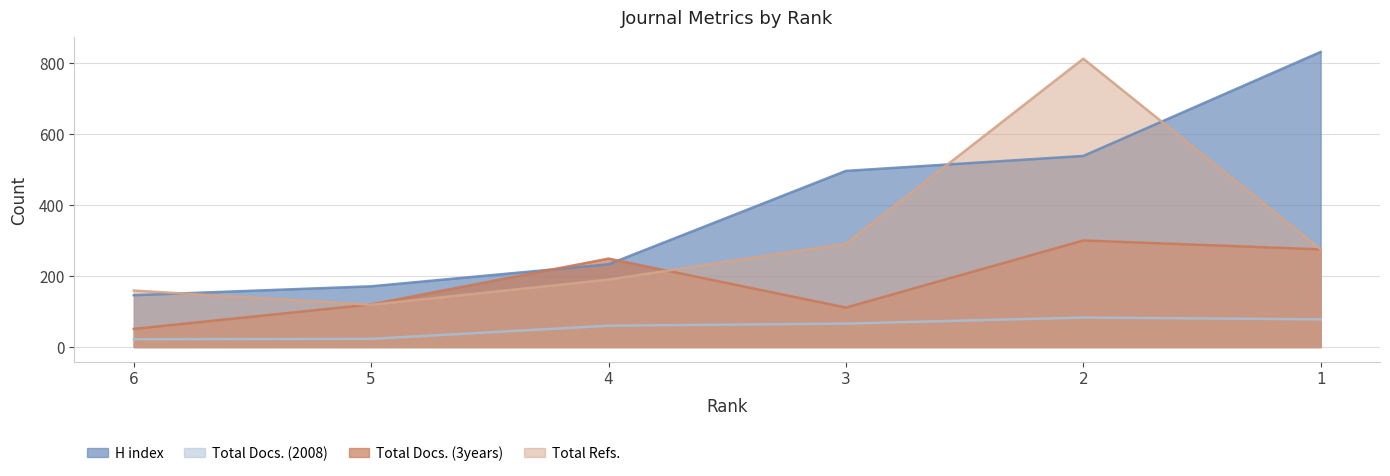

What is the value of the Total Refs. point at the 1st from the left?

159